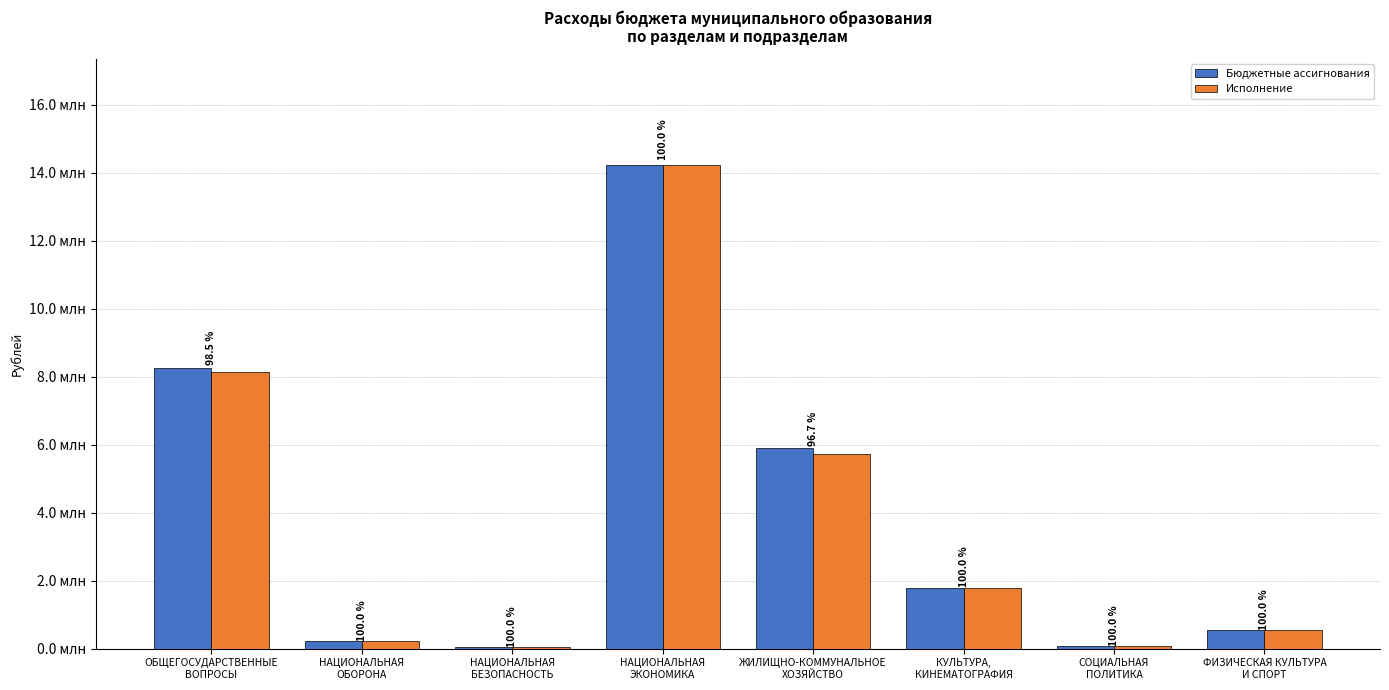

Reading right to left, transcribe all the data shown in this chart.

Бюджетные ассигнования: ФИЗИЧЕСКАЯ КУЛЬТУРА
И СПОРТ=539600.0	СОЦИАЛЬНАЯ
ПОЛИТИКА=90000.0	КУЛЬТУРА,
КИНЕМАТОГРАФИЯ=1788300.0	ЖИЛИЩНО-КОММУНАЛЬНОЕ
ХОЗЯЙСТВО=5906656.5	НАЦИОНАЛЬНАЯ
ЭКОНОМИКА=14217651.7	НАЦИОНАЛЬНАЯ
БЕЗОПАСНОСТЬ=57600.0	НАЦИОНАЛЬНАЯ
ОБОРОНА=215800.0	ОБЩЕГОСУДАРСТВЕННЫЕ
ВОПРОСЫ=8254827.6
Исполнение: ФИЗИЧЕСКАЯ КУЛЬТУРА
И СПОРТ=539600.0	СОЦИАЛЬНАЯ
ПОЛИТИКА=90000.0	КУЛЬТУРА,
КИНЕМАТОГРАФИЯ=1788300.0	ЖИЛИЩНО-КОММУНАЛЬНОЕ
ХОЗЯЙСТВО=5713244.6	НАЦИОНАЛЬНАЯ
ЭКОНОМИКА=14217651.7	НАЦИОНАЛЬНАЯ
БЕЗОПАСНОСТЬ=57600.0	НАЦИОНАЛЬНАЯ
ОБОРОНА=215800.0	ОБЩЕГОСУДАРСТВЕННЫЕ
ВОПРОСЫ=8128688.5